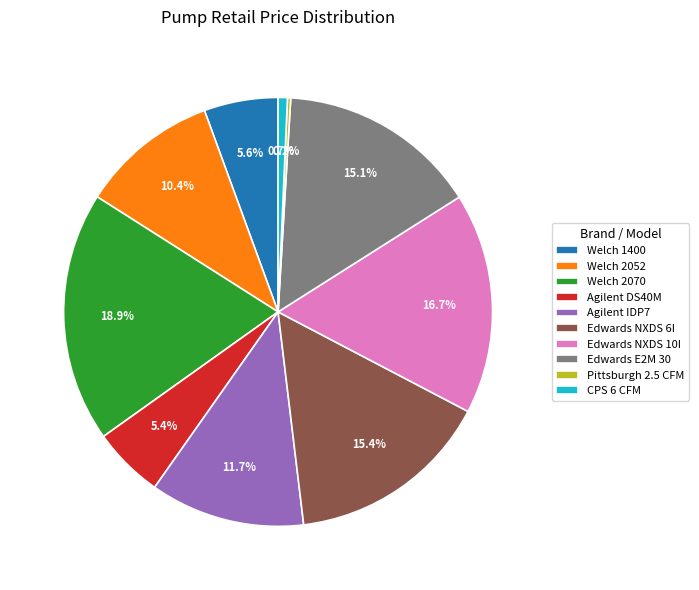

What is the total percentage of CPS 6 CFM and Agilent DS40M?

6.1%